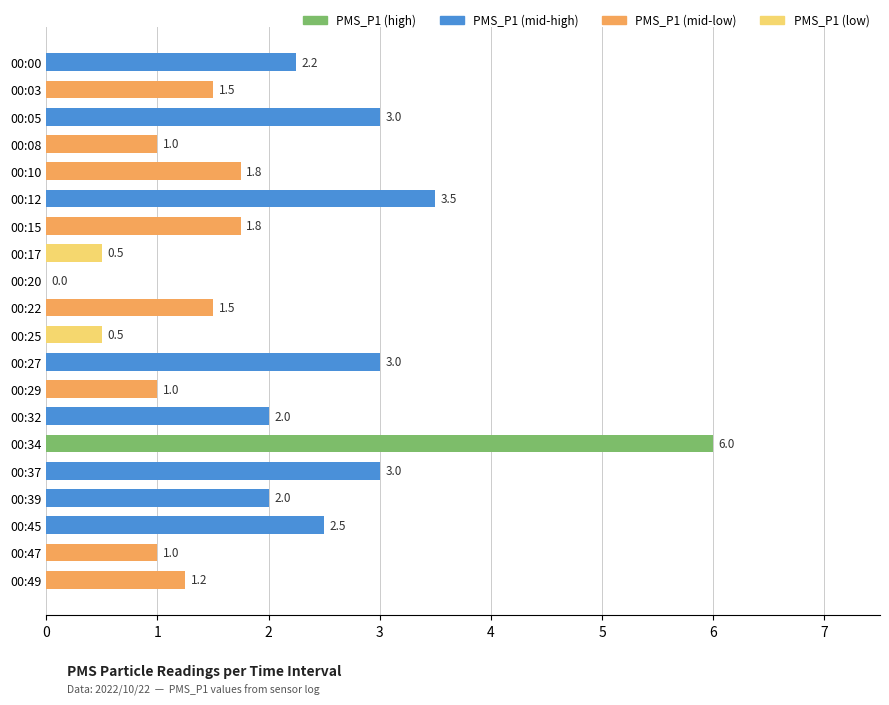

What is the sum of the values at 00:45 and 00:37?

5.5